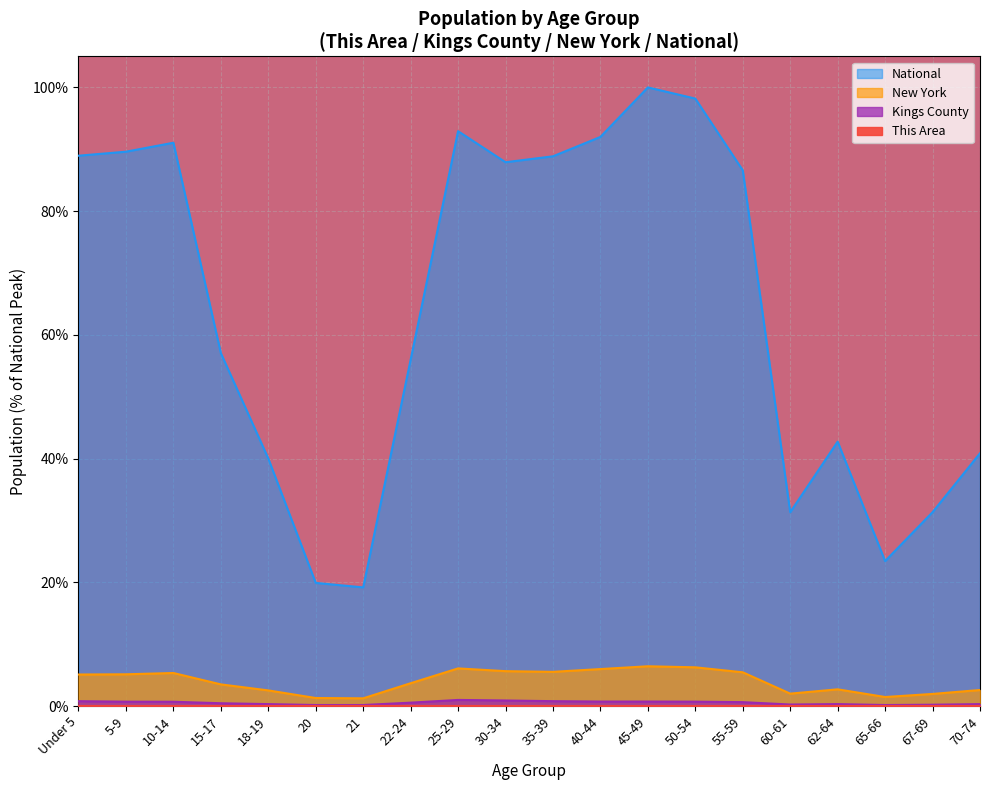

Which series has the largest total across all categories?

National